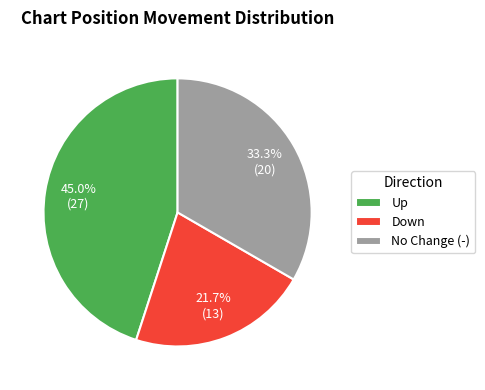

Which has a higher value, Up or No Change (-)?

Up